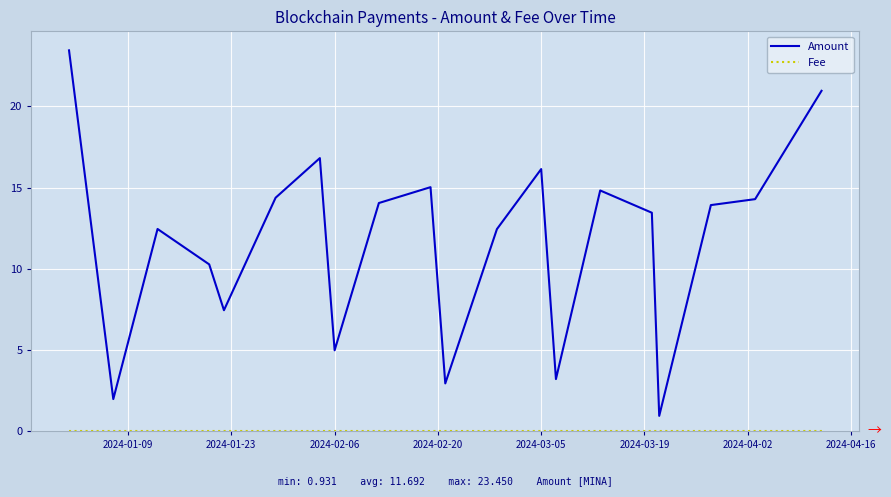

At how many categories does at least one series exceed 18?

2